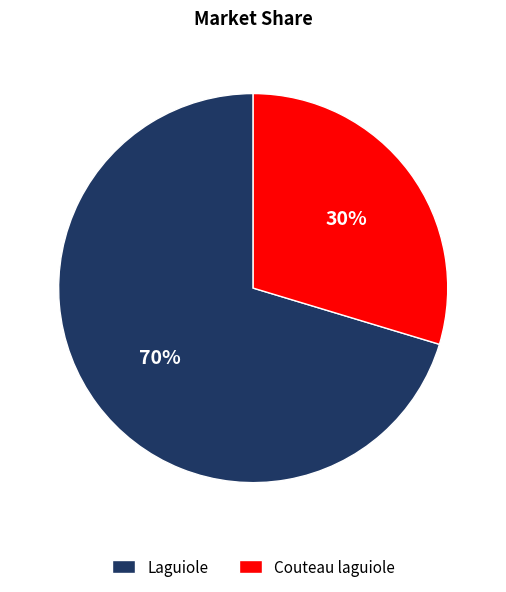

What percentage is the Laguiole slice, to the nearest percent?

70%